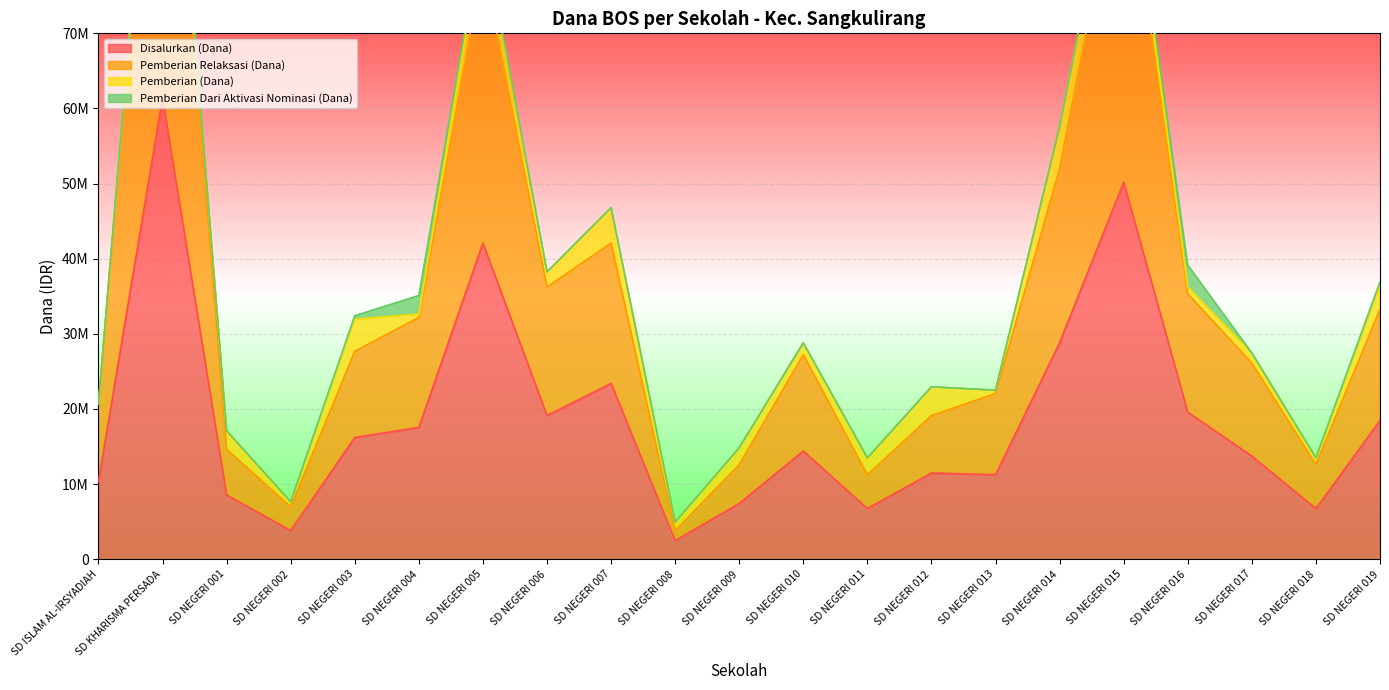

At which category does Pemberian Relaksasi (Dana) reach its first local peak?

SD KHARISMA PERSADA